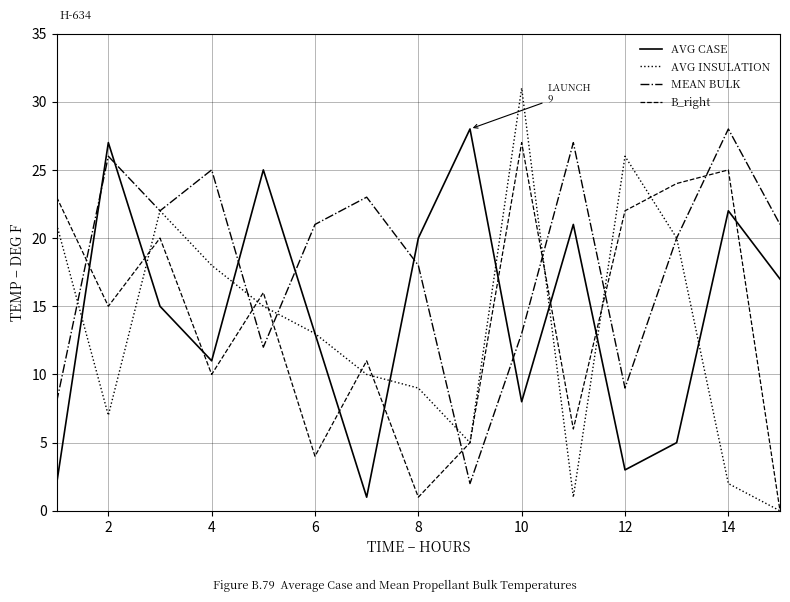

Which series has the largest range (max minus min)?

AVG INSULATION